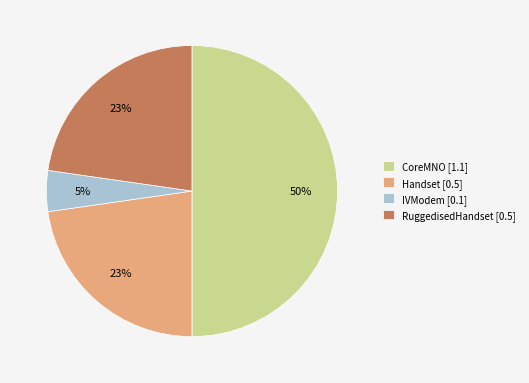

Do CoreMNO [1.1] and RuggedisedHandset [0.5] together represent more than half of the pie?

Yes